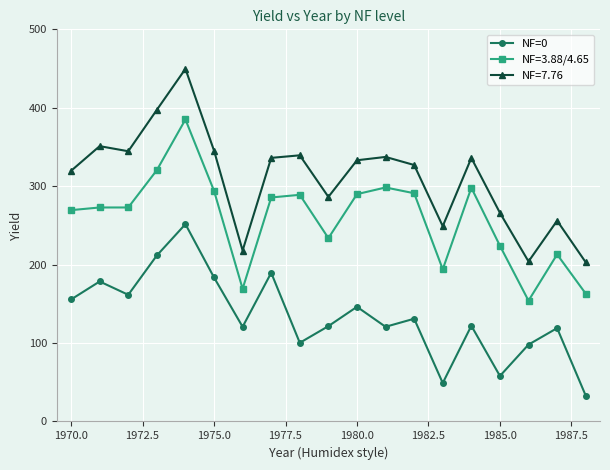

Which series has the widest spread of values?

NF=7.76